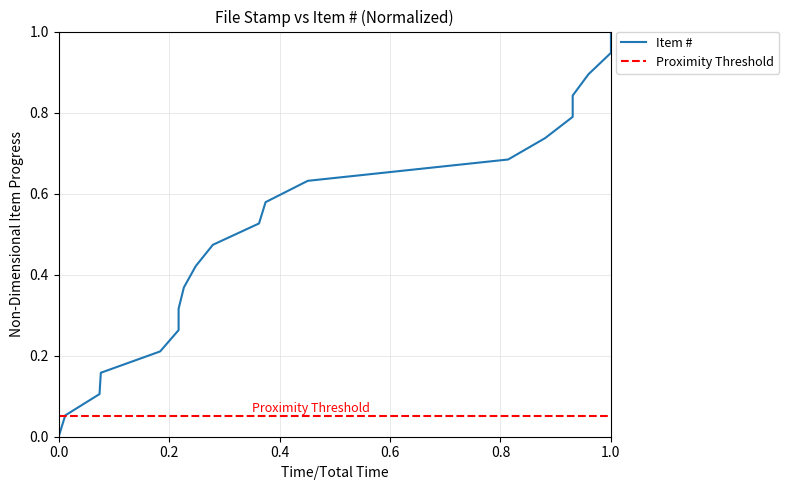

What is the average value?

0.5